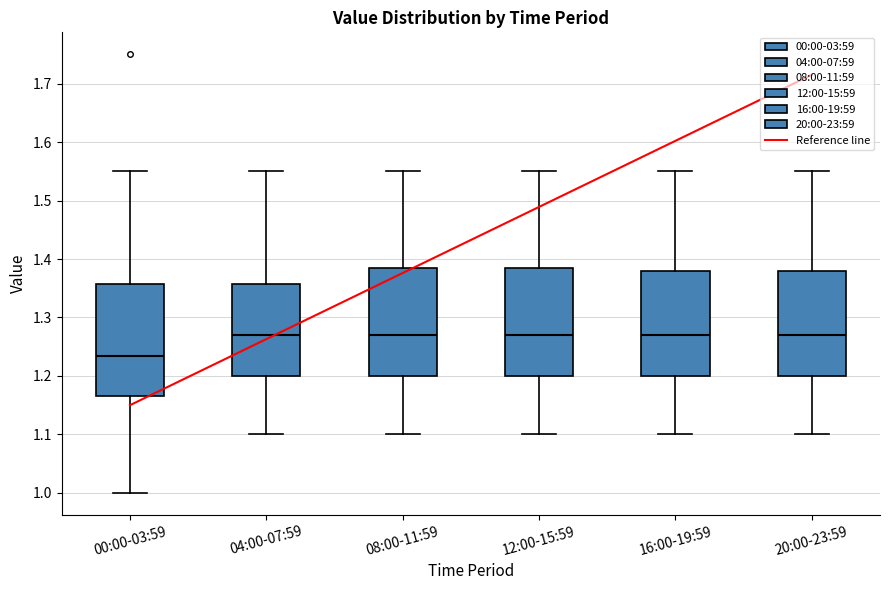

Reading left to right, transcribe this box plot: for each box, give where its median line is, the range the box spans, and where its two whiskers end, as read against the y-axis. The values are not printed on the chart, so give them approximately, as read against the axis.

00:00-03:59: median 1.24, box 1.17 to 1.36, whiskers 1.00 to 1.55
04:00-07:59: median 1.27, box 1.20 to 1.36, whiskers 1.10 to 1.55
08:00-11:59: median 1.27, box 1.20 to 1.39, whiskers 1.10 to 1.55
12:00-15:59: median 1.27, box 1.20 to 1.39, whiskers 1.10 to 1.55
16:00-19:59: median 1.27, box 1.20 to 1.38, whiskers 1.10 to 1.55
20:00-23:59: median 1.27, box 1.20 to 1.38, whiskers 1.10 to 1.55